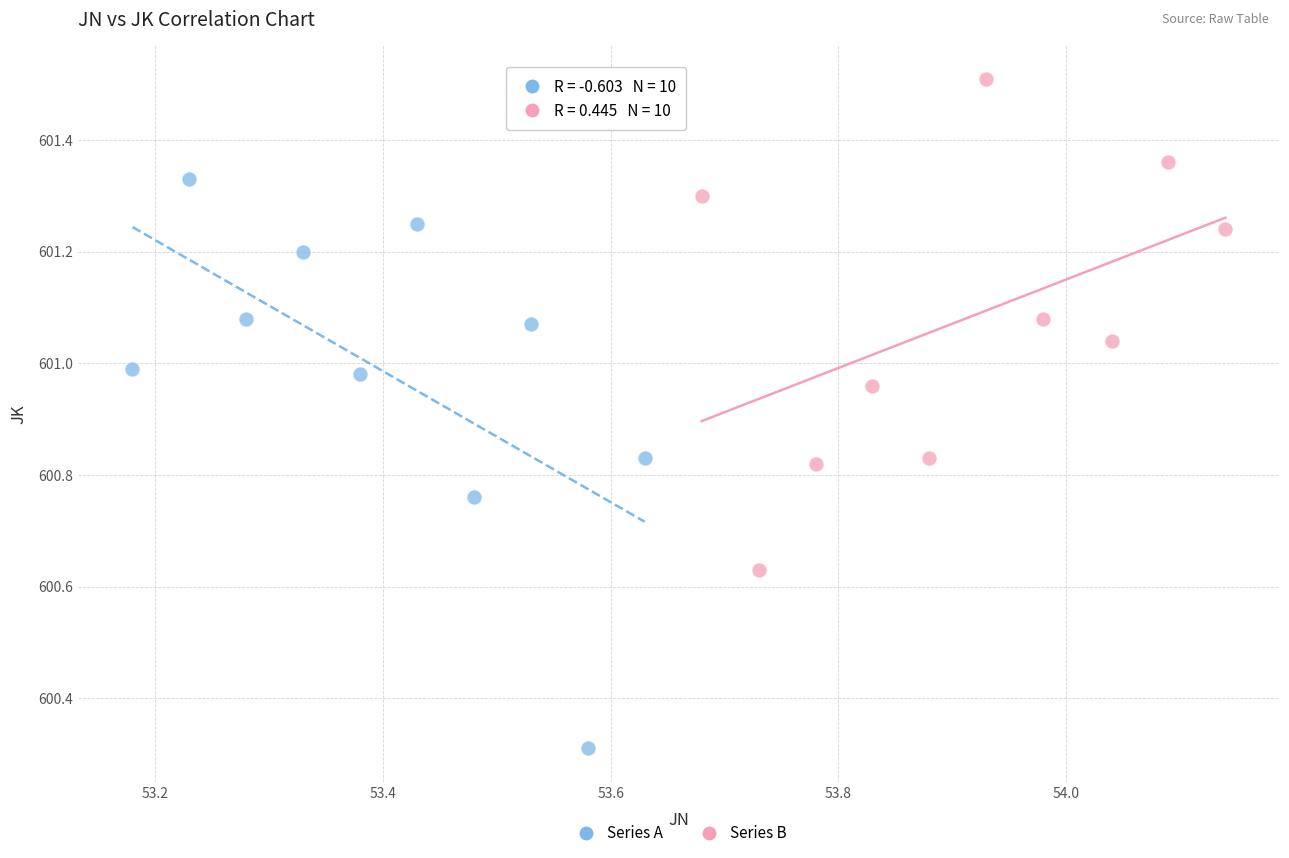

Which series contains the highest Y value?

Series B